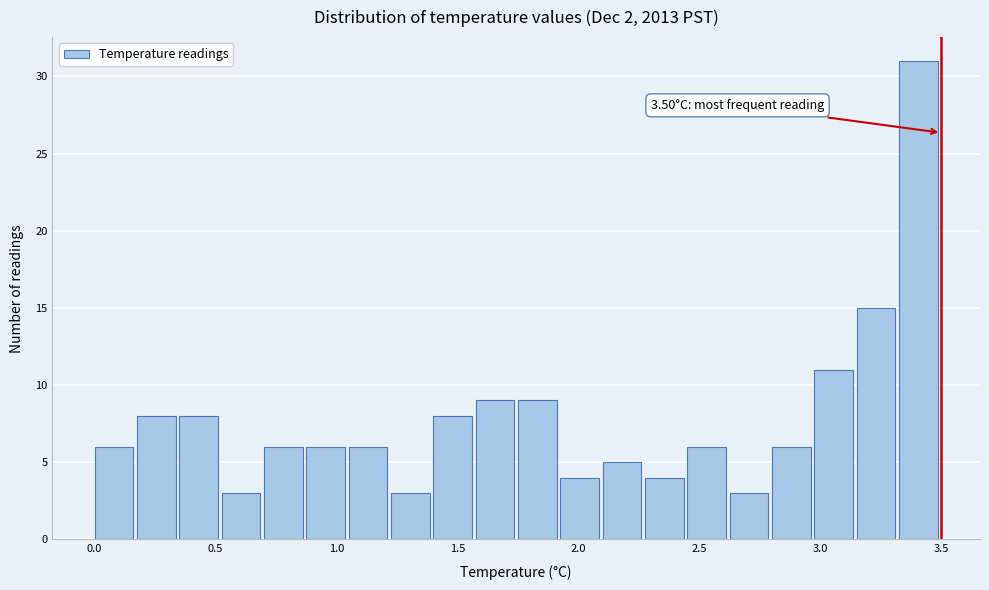

Read against the x-axis, roughly where is the centre of the tallest bar?

3.40